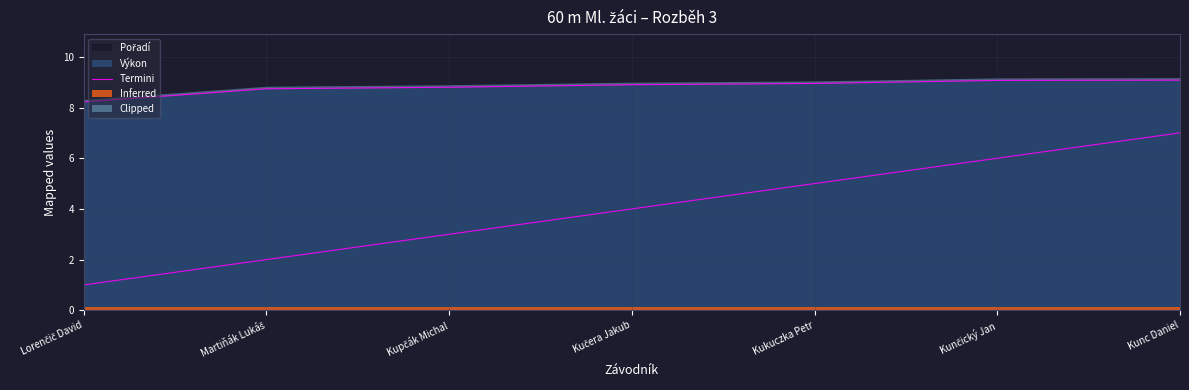

What is the change in value from Lorenčič David to Kučera Jakub?

+0.7